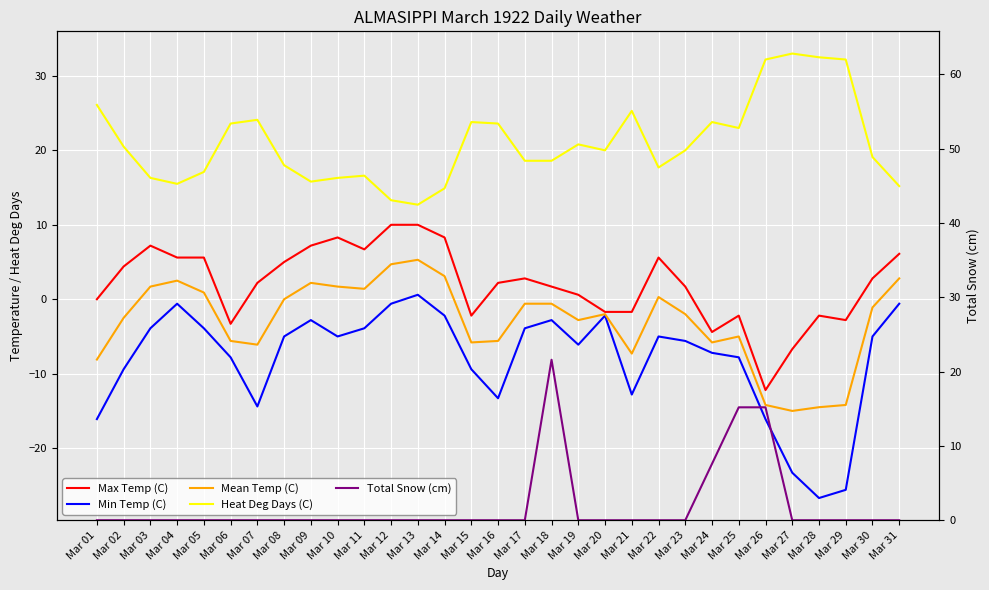

At which label does Max Temp (C) reach its minimum?

Mar 26